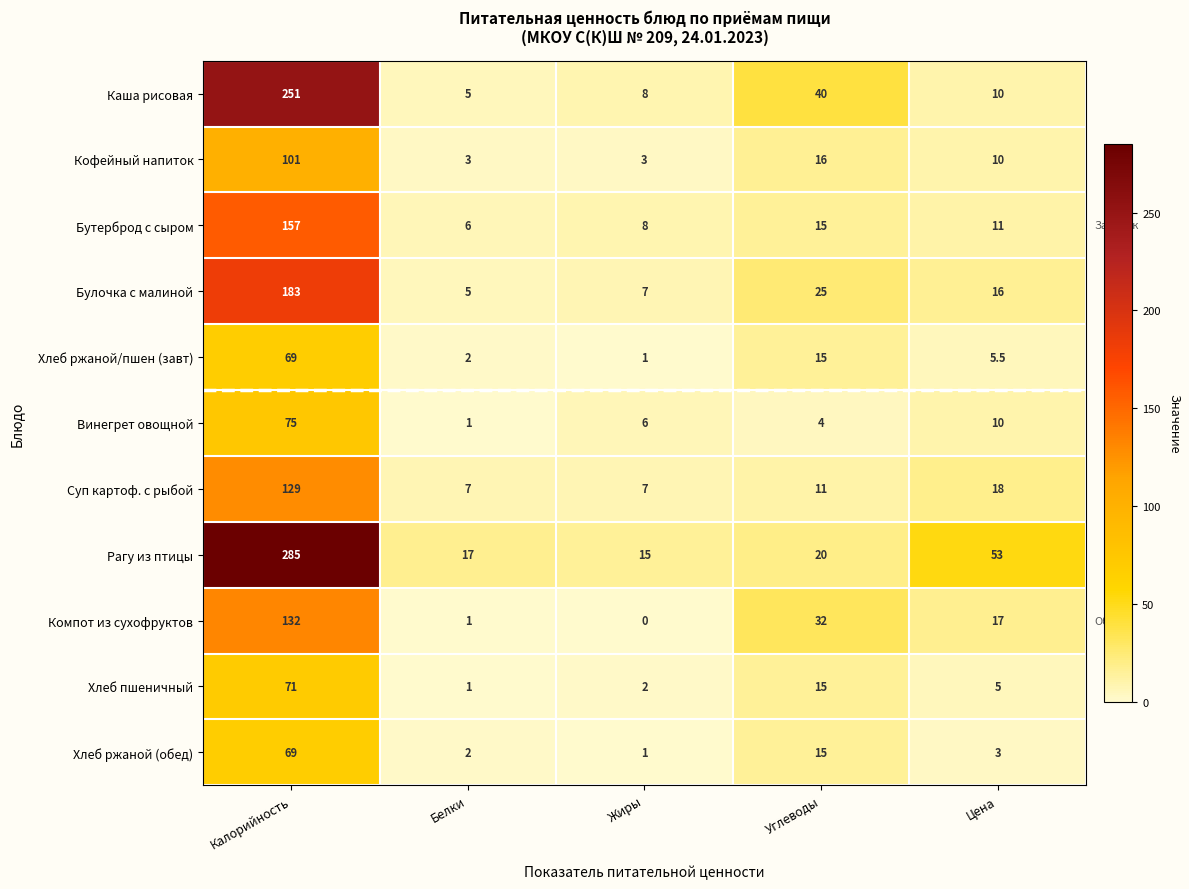

Where does the Компот из сухофруктов series first go above 17?

Калорийность